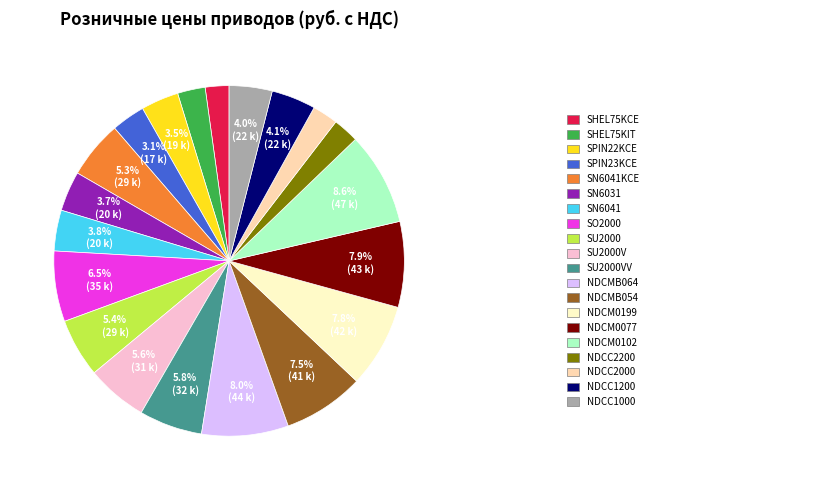

Does any single category account for the majority?

No